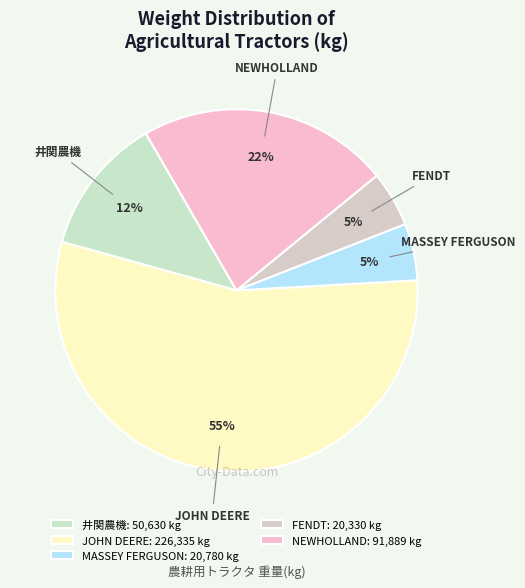

Does any single category account for the majority?

Yes